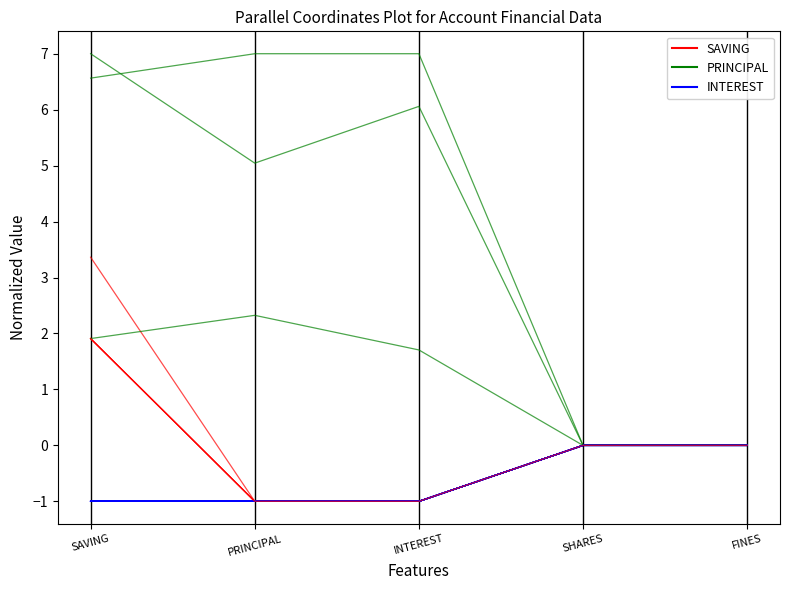

Which has a higher value, SHARES or INTEREST?

SHARES